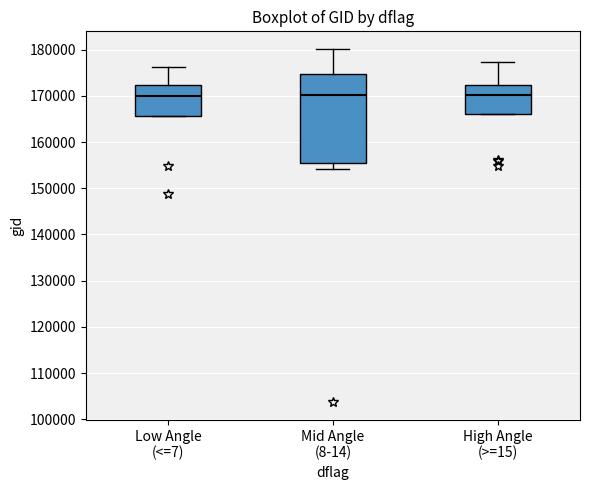

Reading left to right, read every box against the y-axis: the position of its median line, the range the box covers, and the ends of its whiskers. The values are not printed on the chart, so give them approximately, as read against the axis.

Low Angle (<=7): median 170000, box 166000 to 172000, whiskers 166000 to 176000
Mid Angle (8-14): median 170000, box 156000 to 175000, whiskers 154000 to 180000
High Angle (>=15): median 170000, box 166000 to 172000, whiskers 166000 to 177000